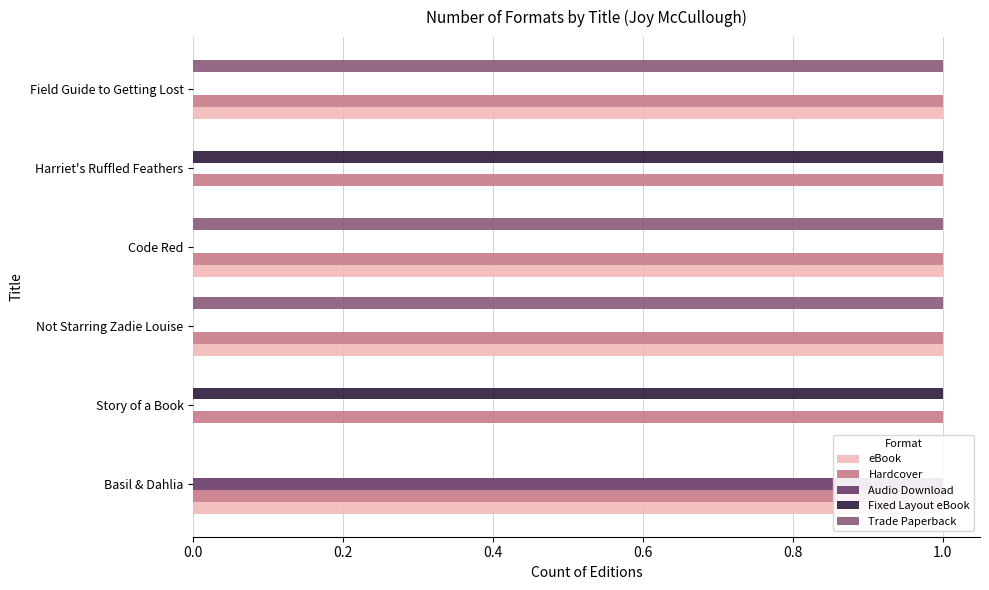

Are the bars grouped side by side (vs. stacked)?

Yes